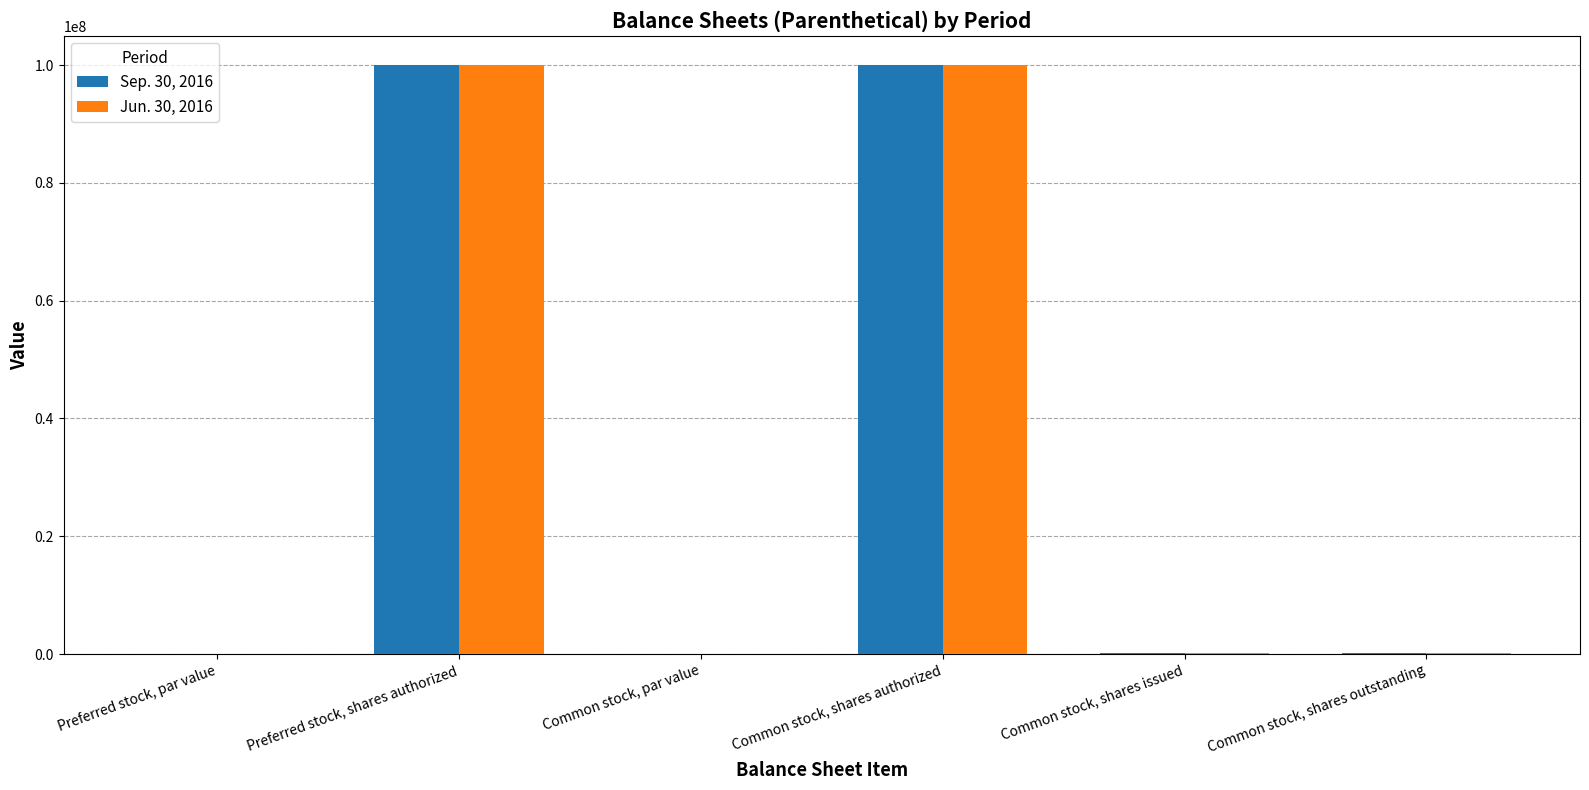

Is the value of Jun. 30, 2016 at Common stock, shares issued greater than the value of Sep. 30, 2016 at Common stock, shares authorized?

No